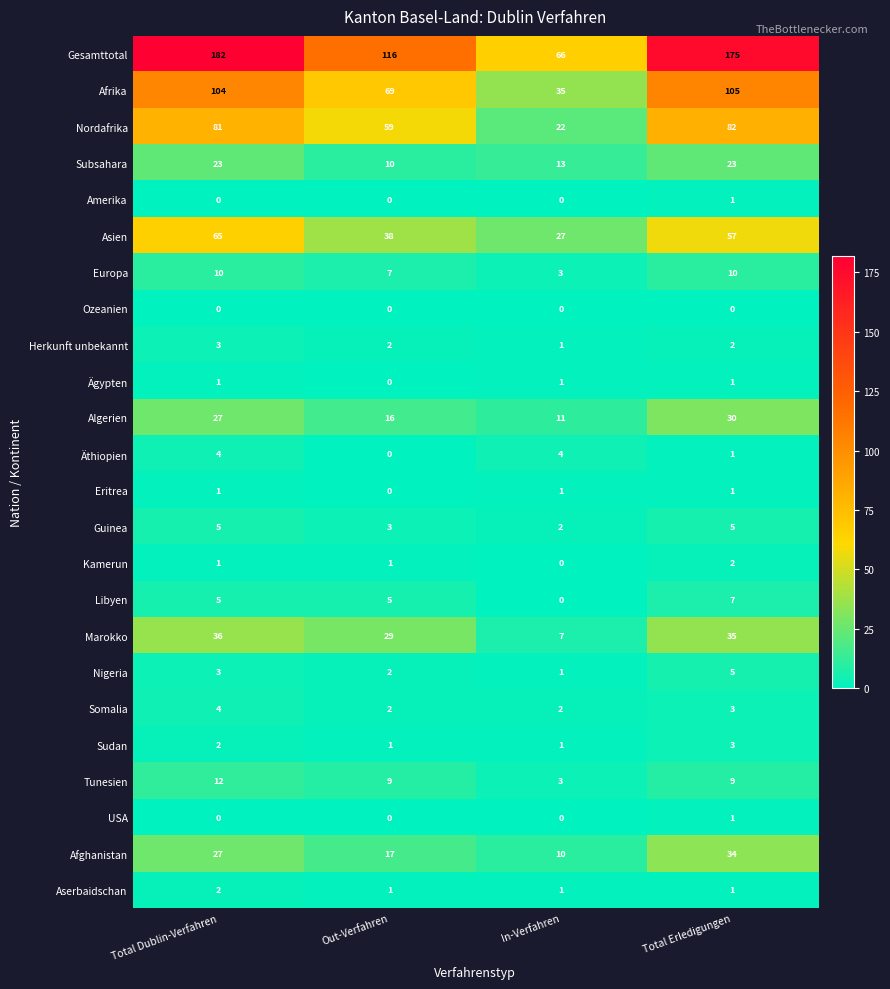

What is the spread (max minus min) of values at Out-Verfahren?

116